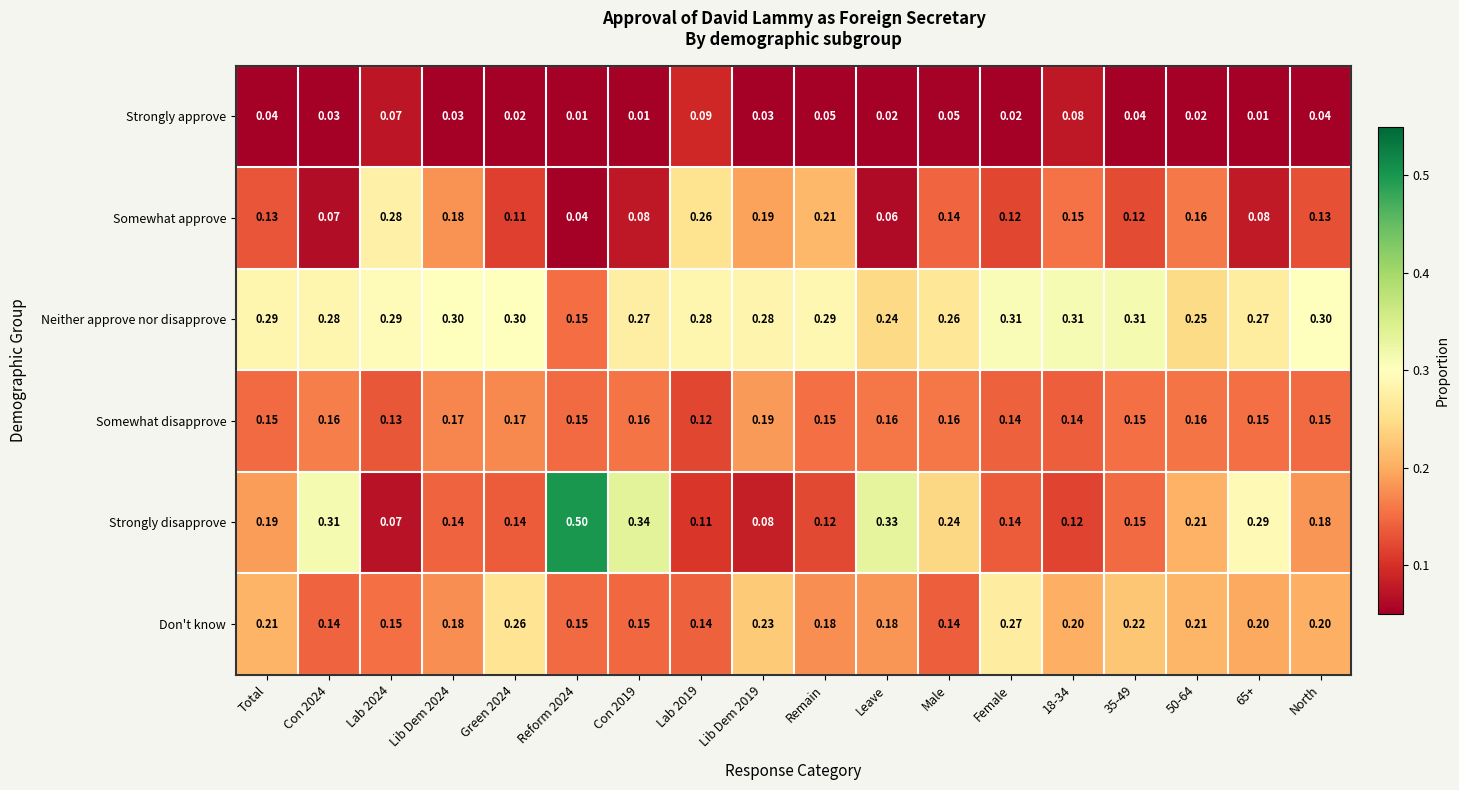

List the series in order of their peak value, lowest first.

Strongly approve, Somewhat disapprove, Don't know, Somewhat approve, Neither approve nor disapprove, Strongly disapprove